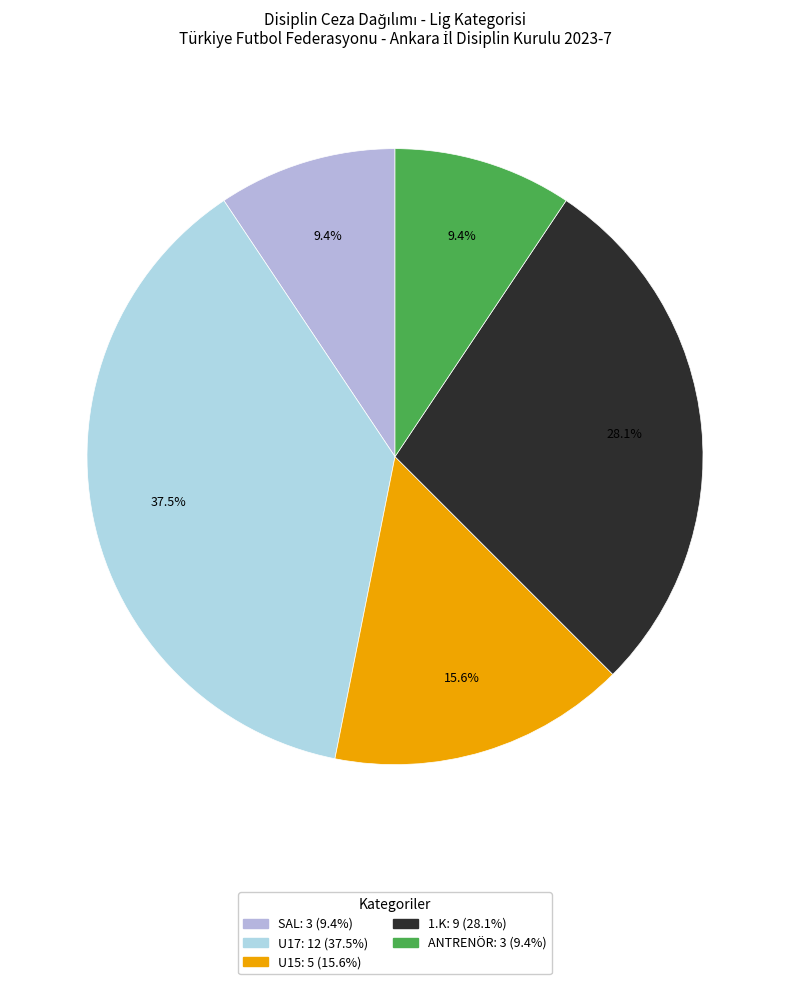

Does ANTRENÖR account for over 50% of the chart?

No